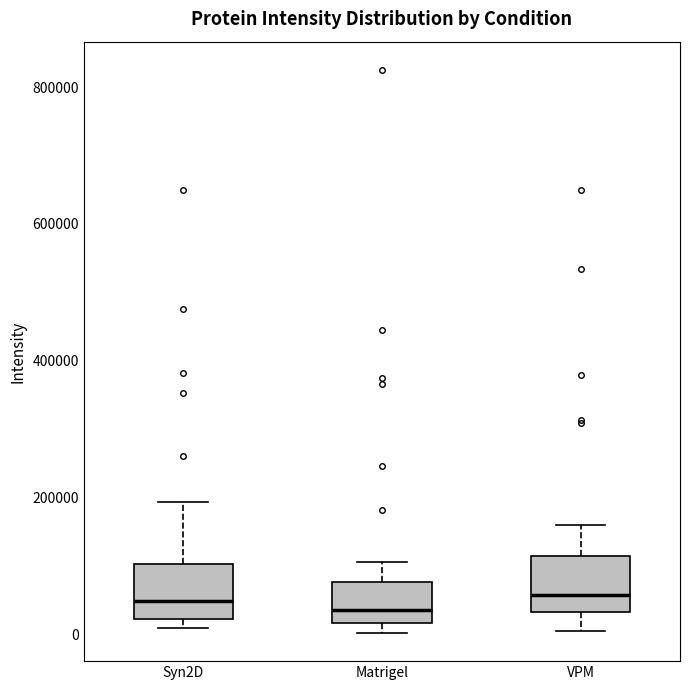

Where does the upper whisker of the box for Matrigel end on the y-axis? The values are not printed on the chart, so give them approximately, as read against the axis.

100000